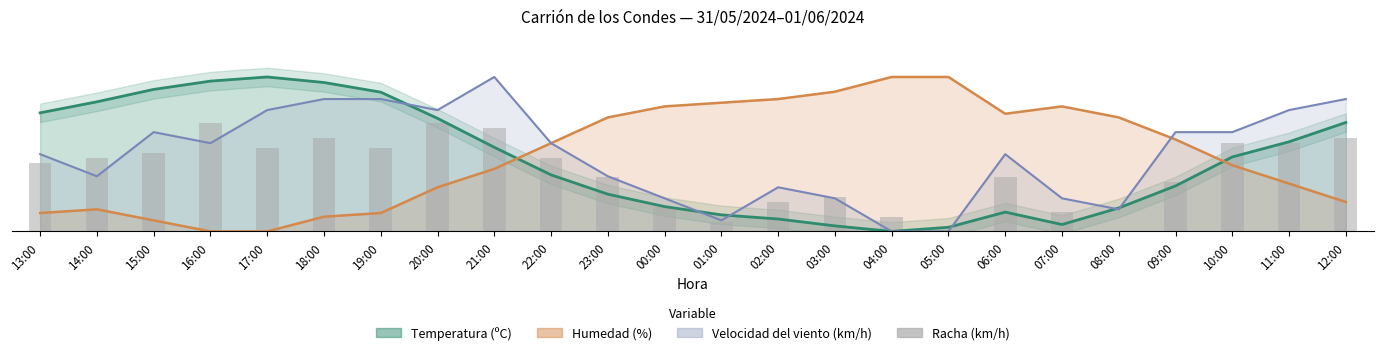

Reading left to right, transcribe all the data shown in this chart.

2.2	2.4	2.5	3.5	2.7	3.0	2.7	3.5	3.3	2.4	1.8	0.8	0.3	1.0	1.1	0.5	0.0	1.8	0.6	0.0	1.6	2.9	2.9	3.0